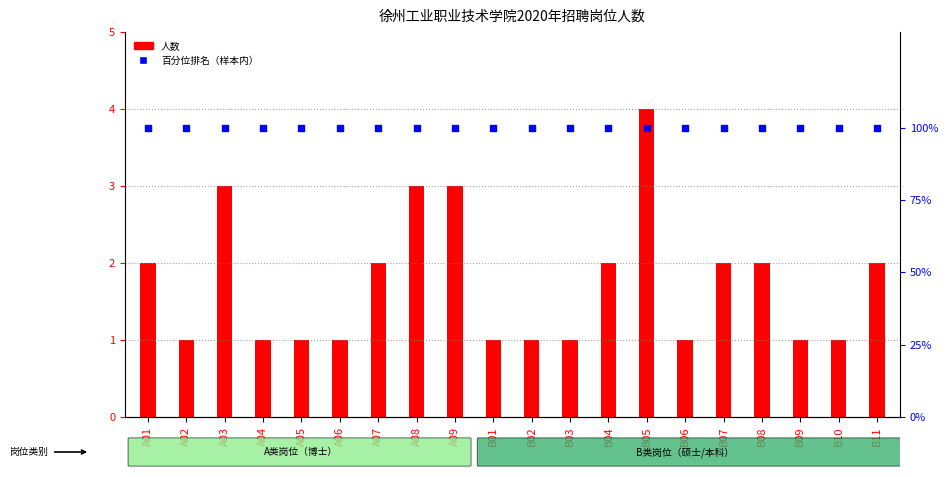

Which series contains the highest Y value?

百分位排名